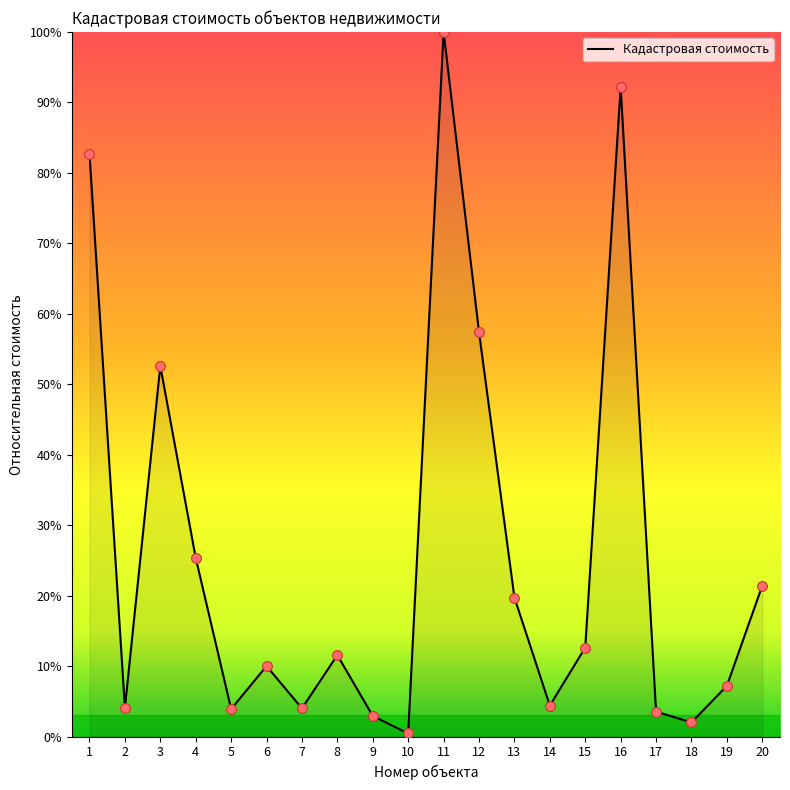

Between 1 and 10, which is larger?

1